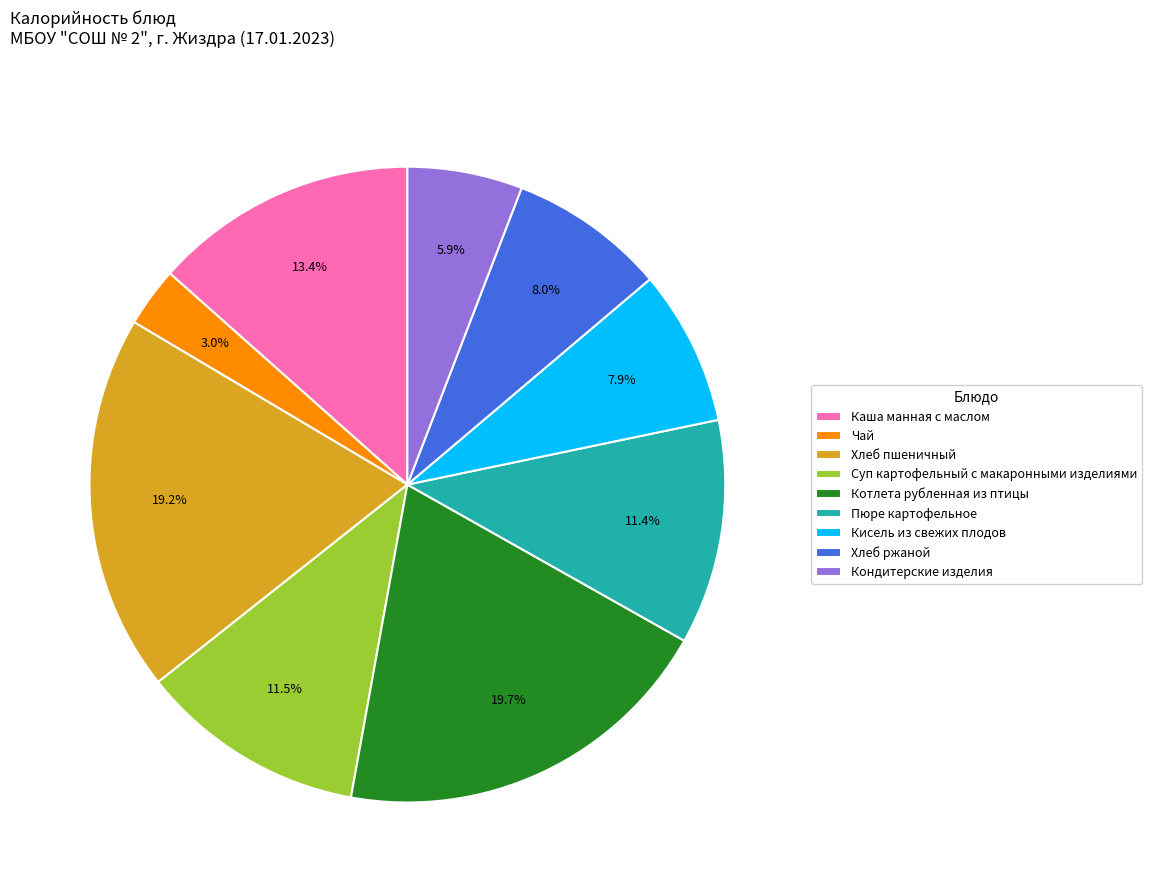

How many slices are in this pie chart?

9